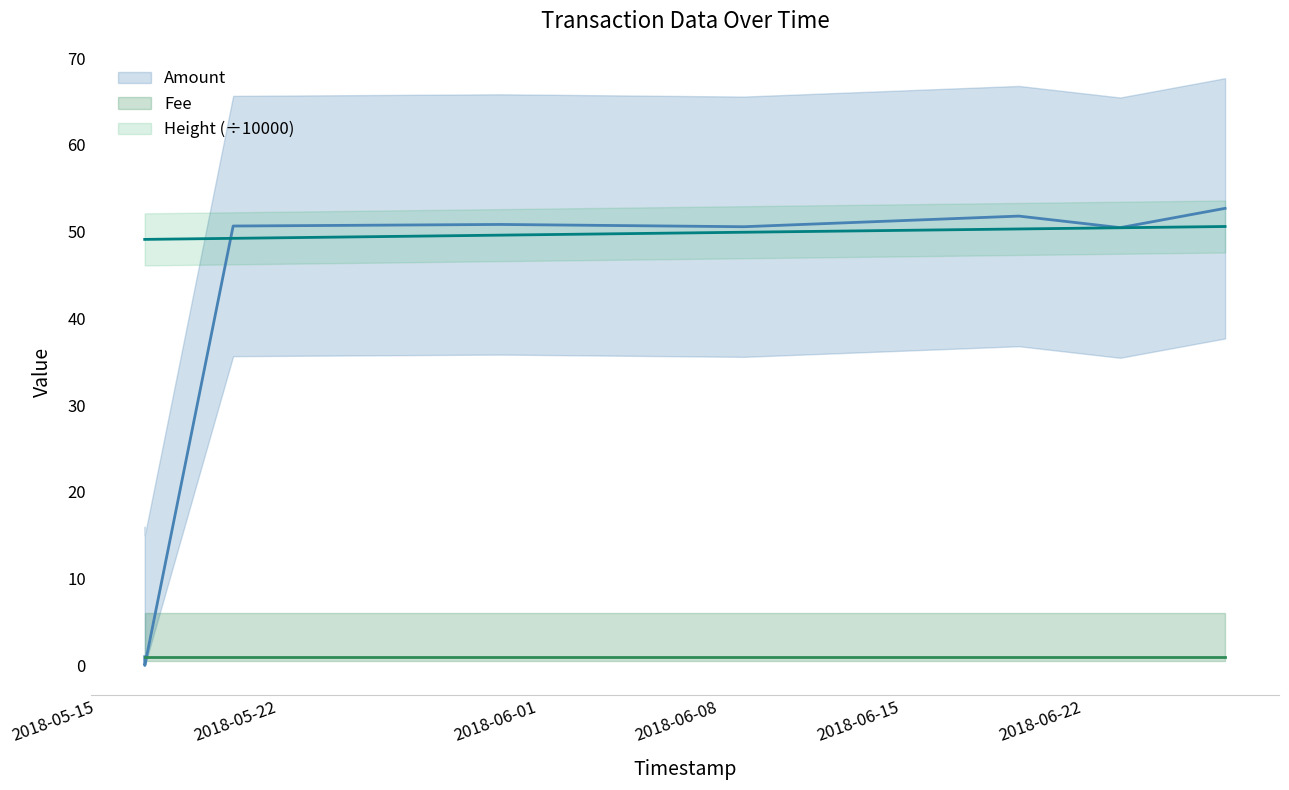

At which label does Height (÷10000) reach its minimum?

2018-05-15